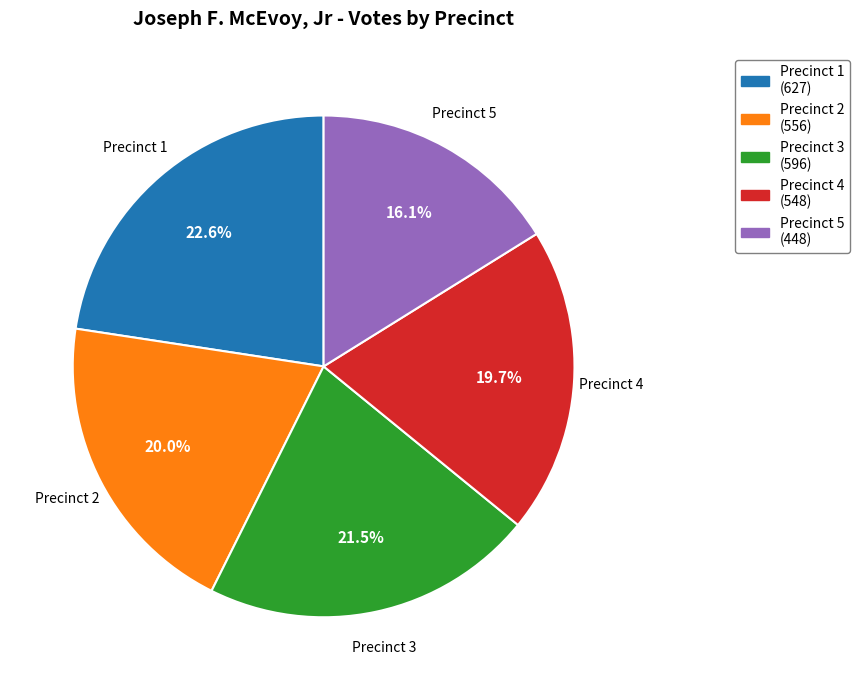

What portion of the pie excludes Precinct 1 (627)?

77.4%